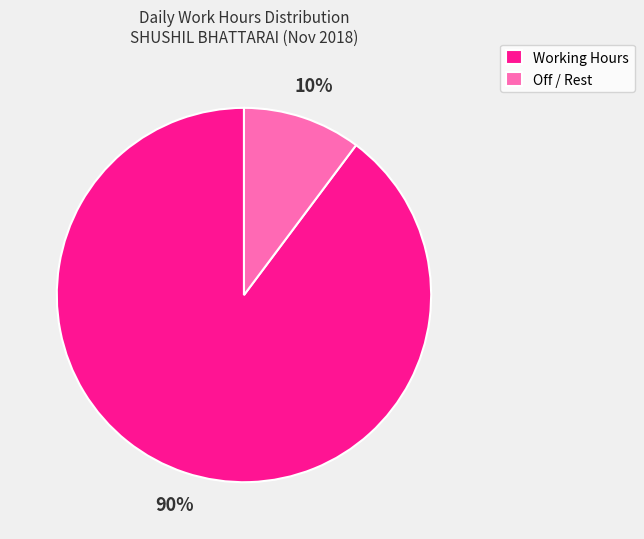

Between Working Hours and Off / Rest, which is larger?

Working Hours